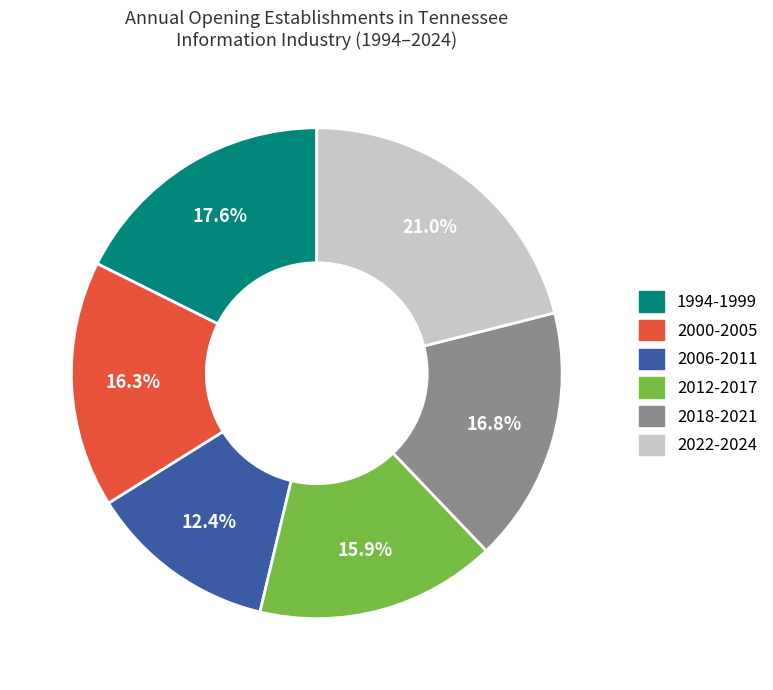

Is there any slice that represents more than half of the pie?

No